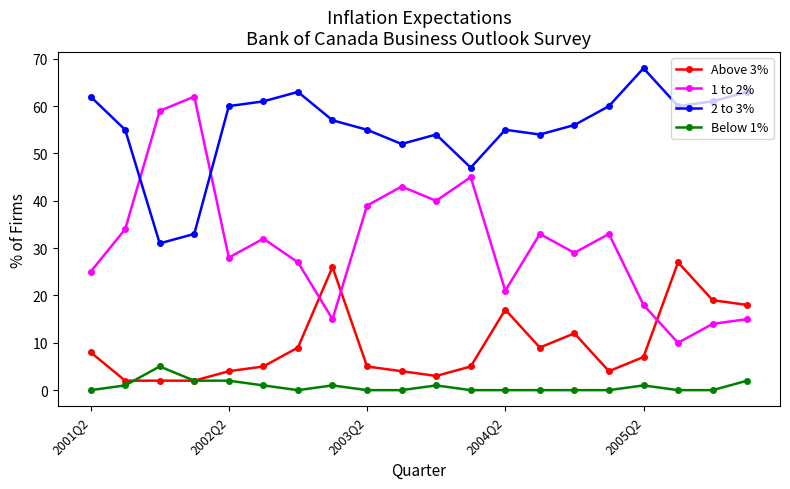

Count the number of categories in the chart.

20